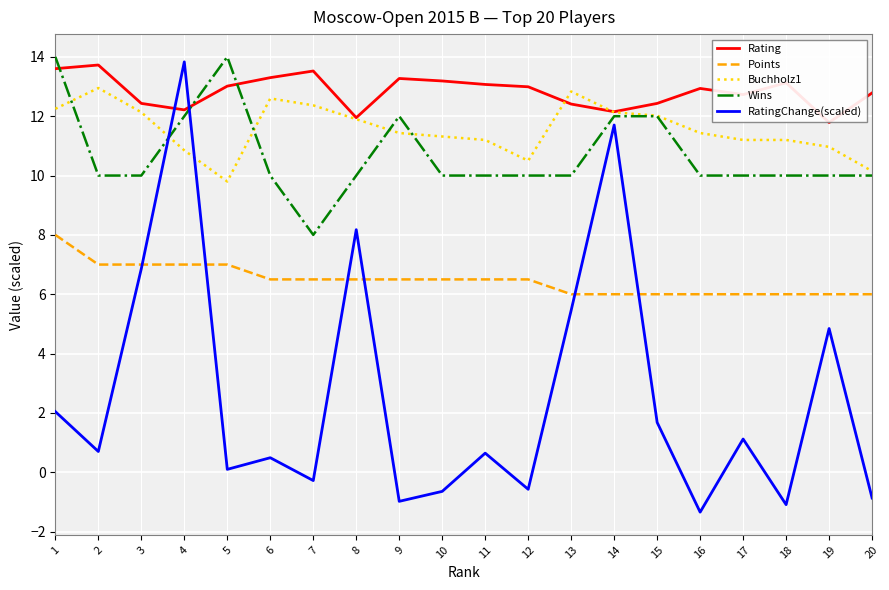

Which series has the widest spread of values?

RatingChange(scaled)